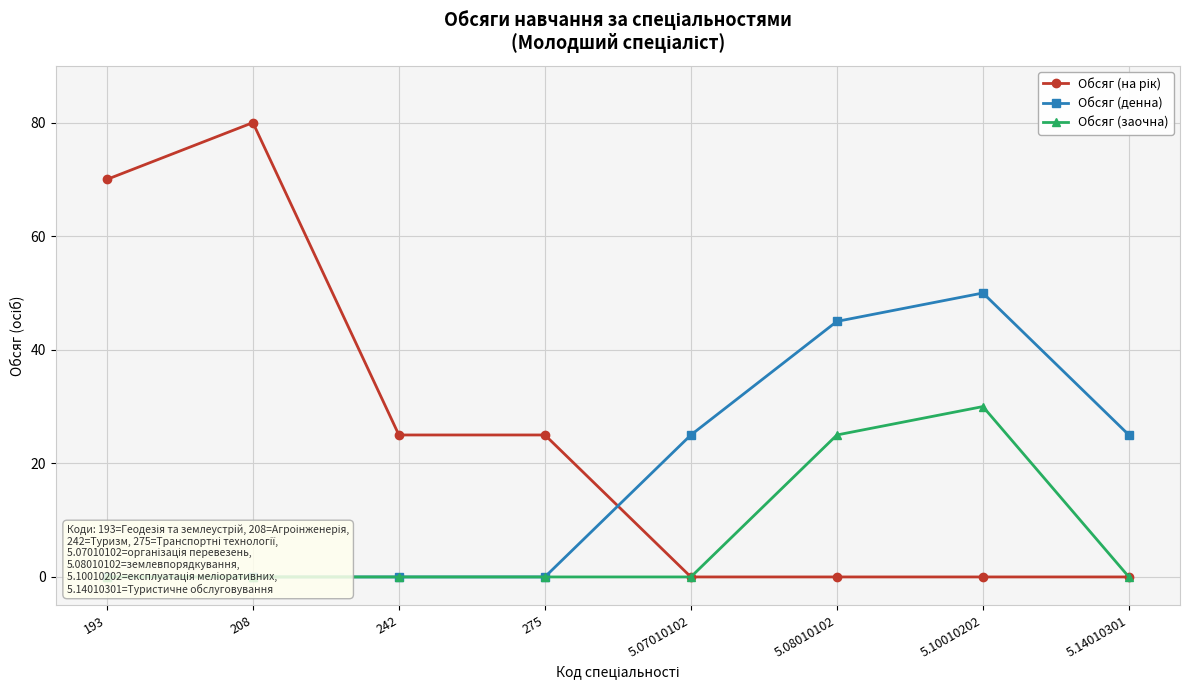

What is the difference between the Обсяг (на рік) values at 5.07010102 and 242?

25